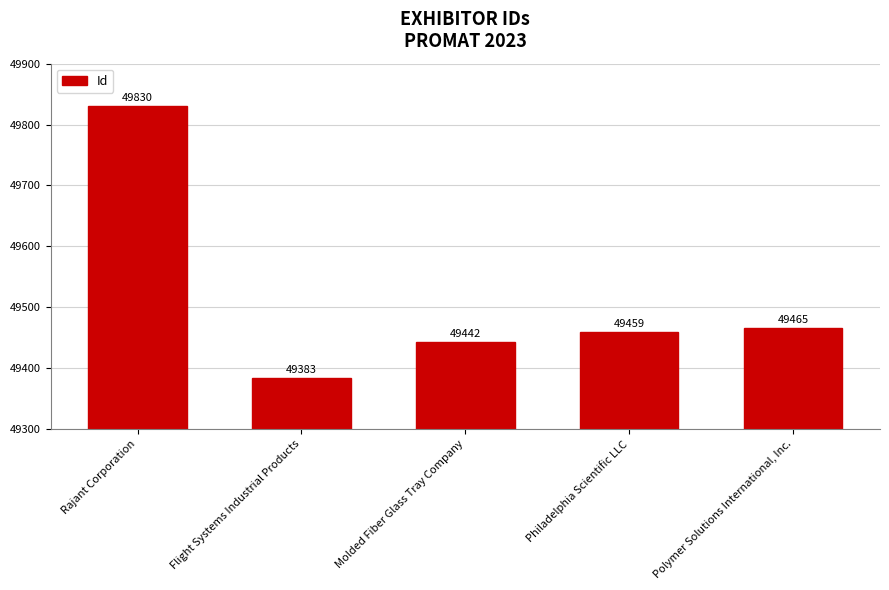

Approximately how many times larger is the value at Flight Systems Industrial Products compared to Philadelphia Scientific LLC?

1.0